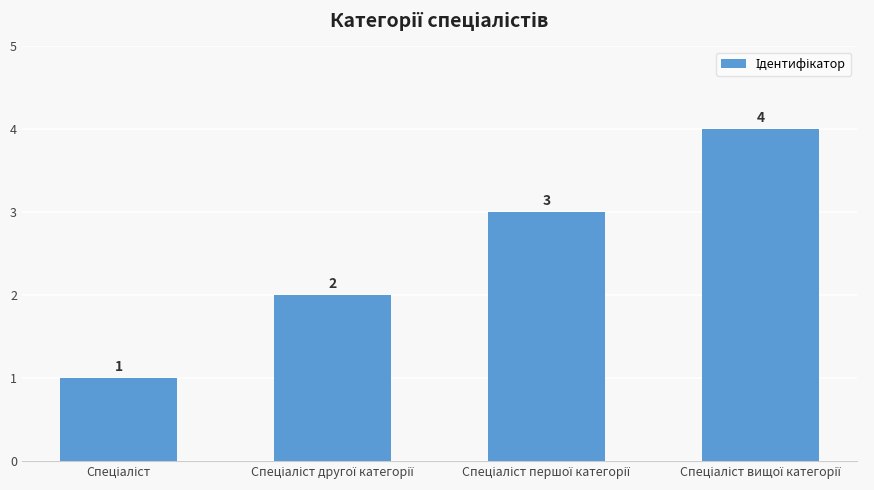

What is the value of the 3rd bar from the left?

3